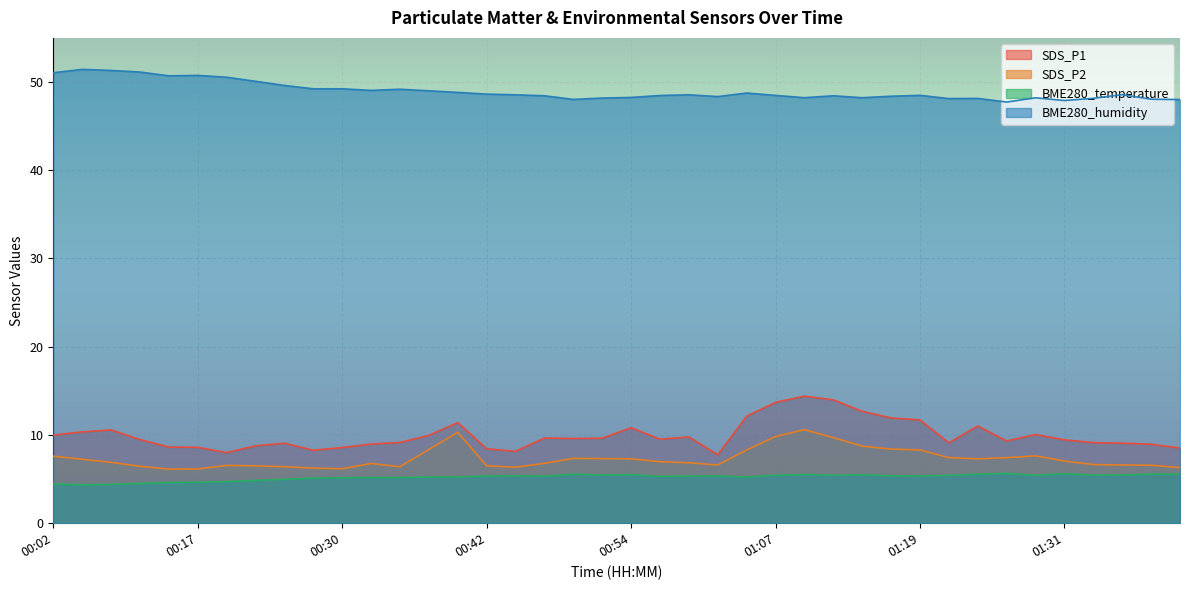

What is the label of the 33rd point from the left?

01:24